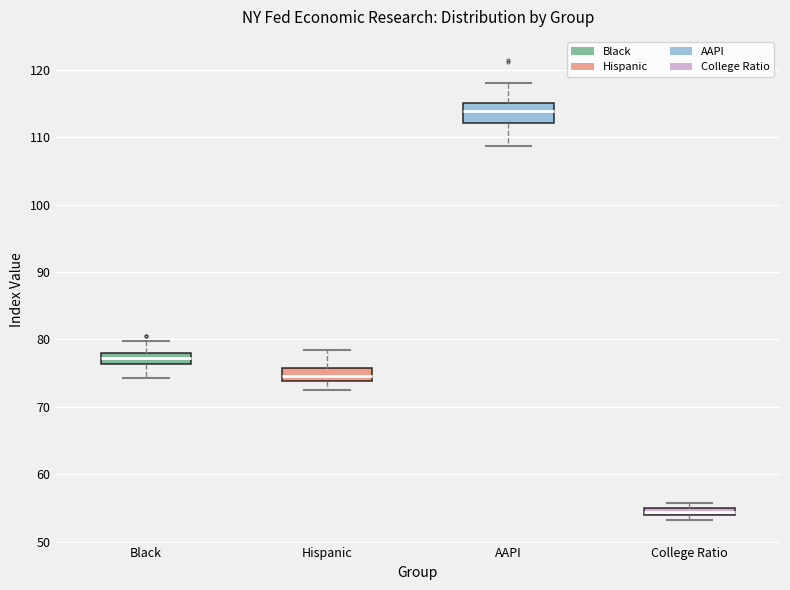

Where is the lower edge of the box for Hispanic on the y-axis? The values are not printed on the chart, so give them approximately, as read against the axis.

74